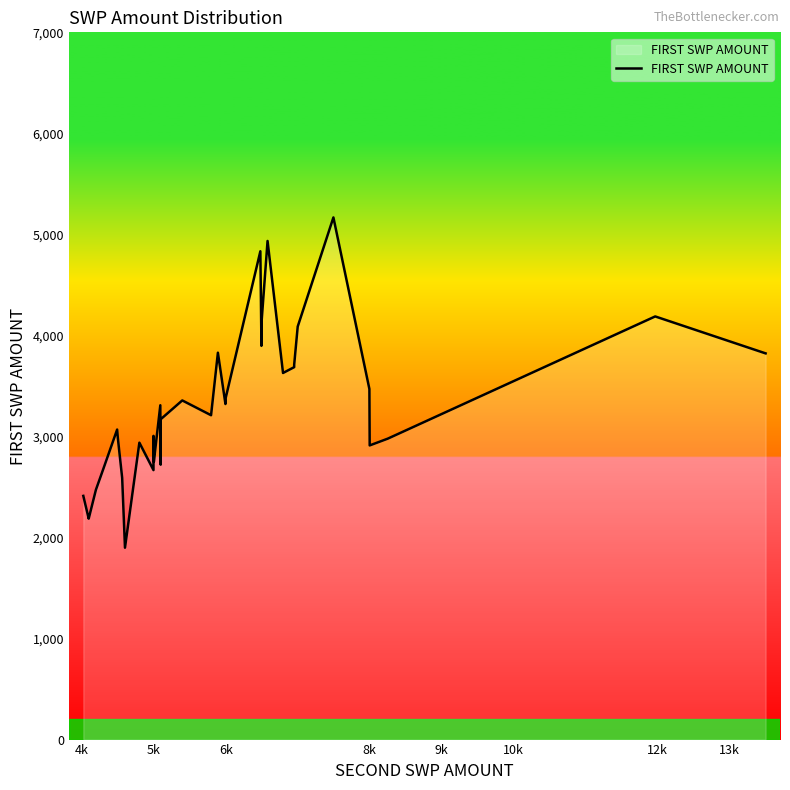

What is the sum of all values?

131095.4